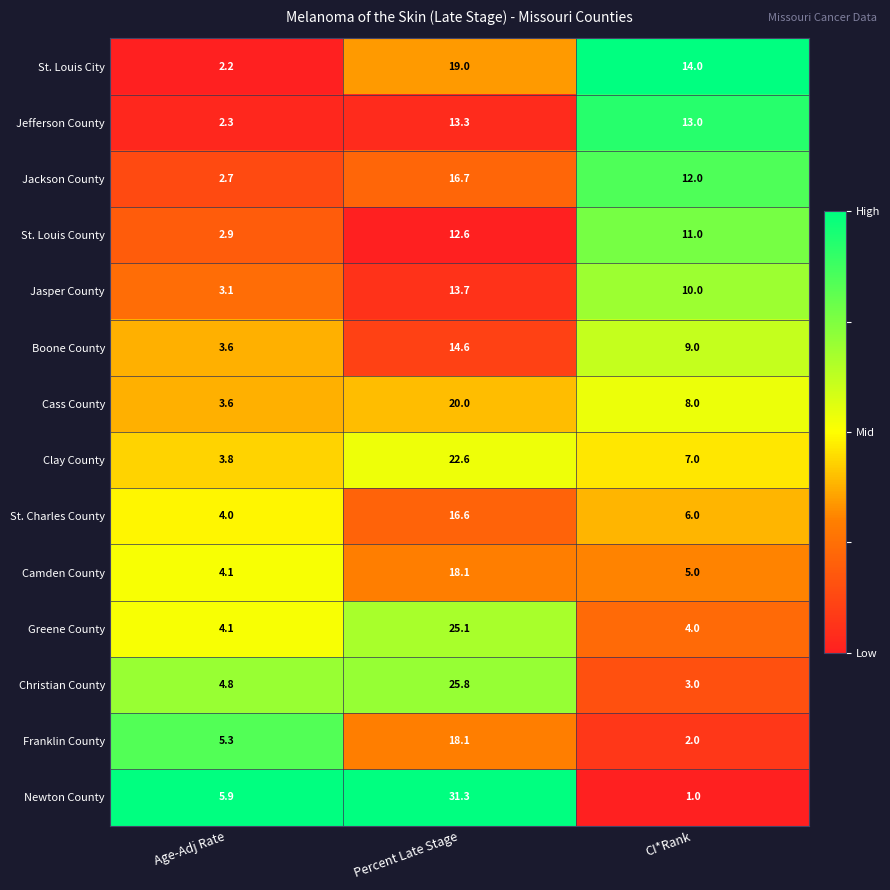

What is the total value across all series at Percent Late Stage?

267.5